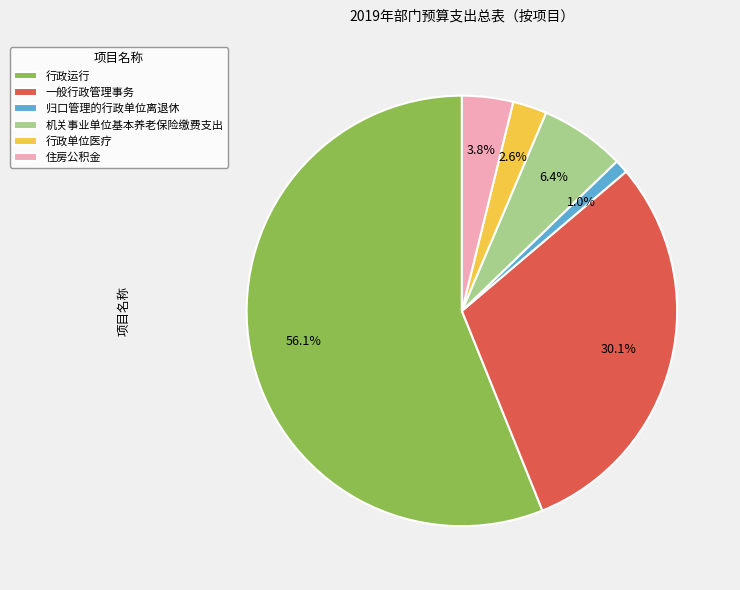

Count the number of slices in the pie.

6